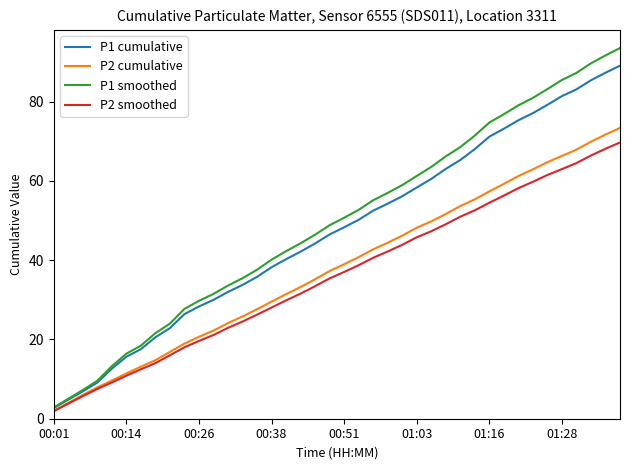

Which series has the widest spread of values?

P1 smoothed